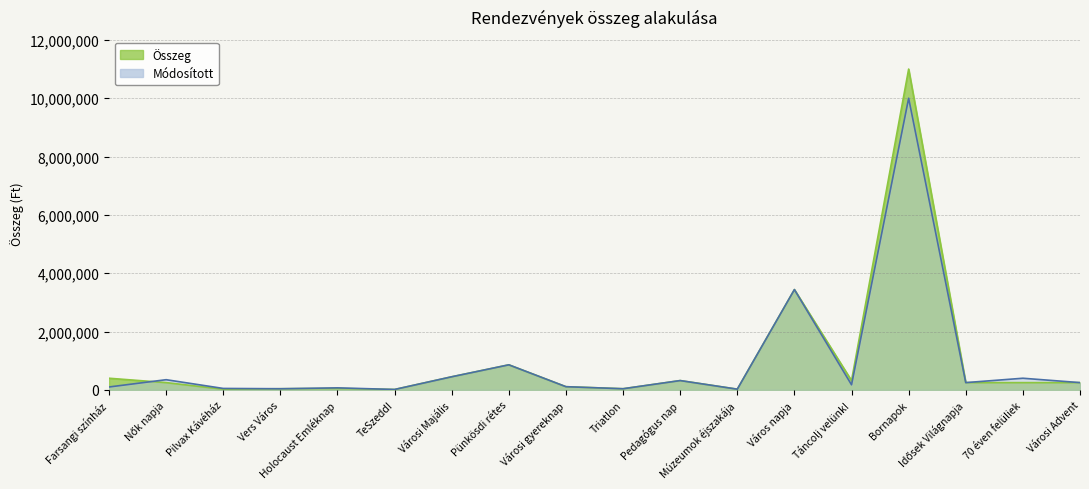

Count the number of data series in this chart.

2